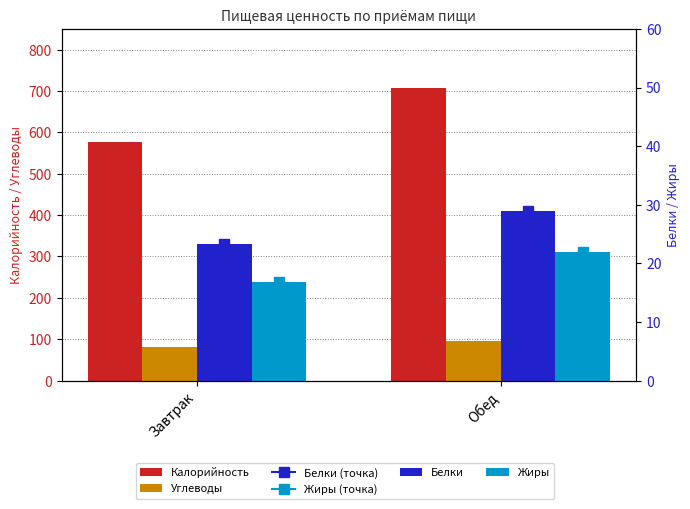

Which series has the largest total across all categories?

Калорийность